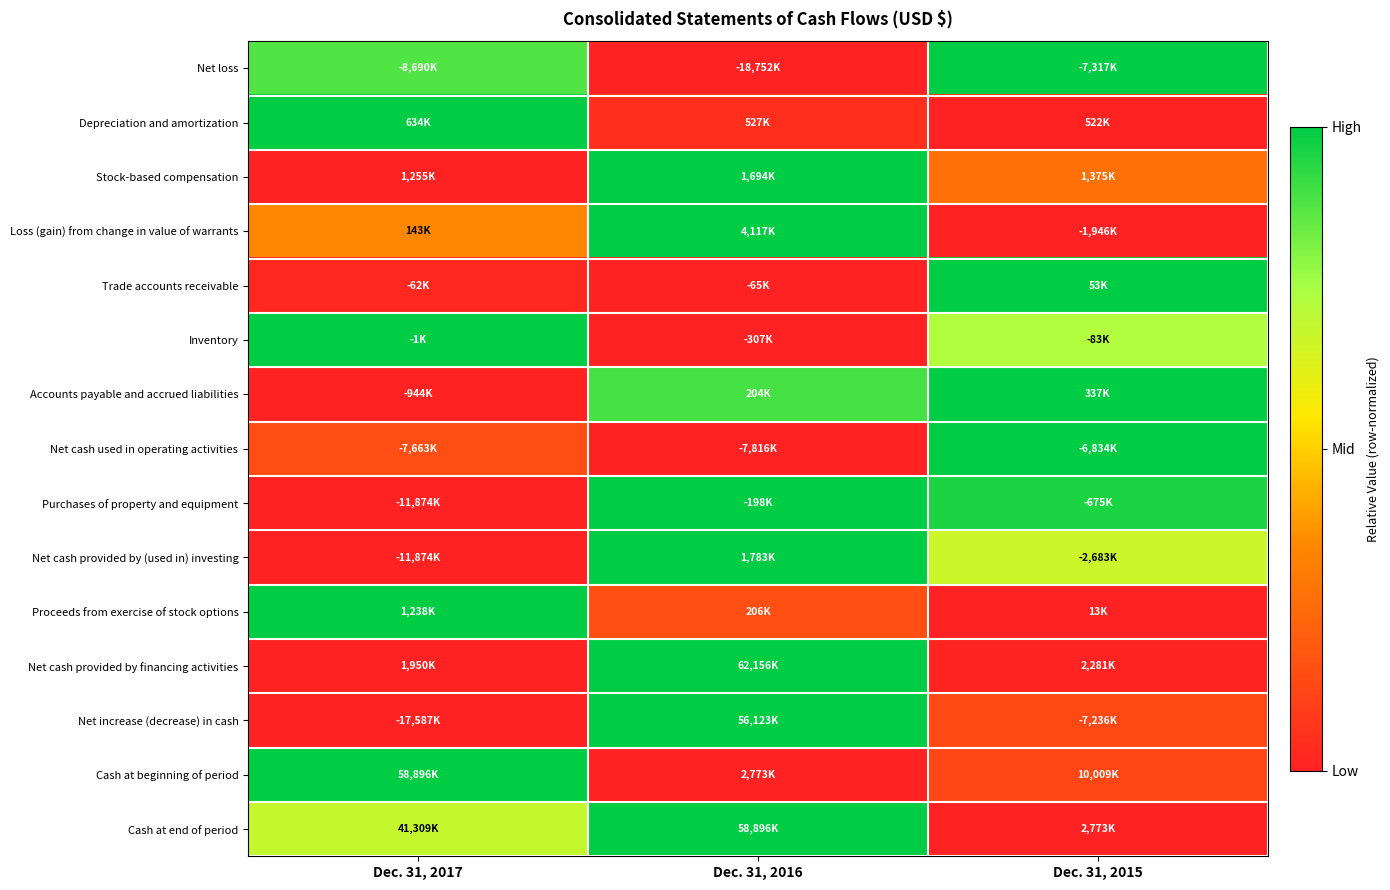

What is the total value across all series at Dec. 31, 2017?

6.1